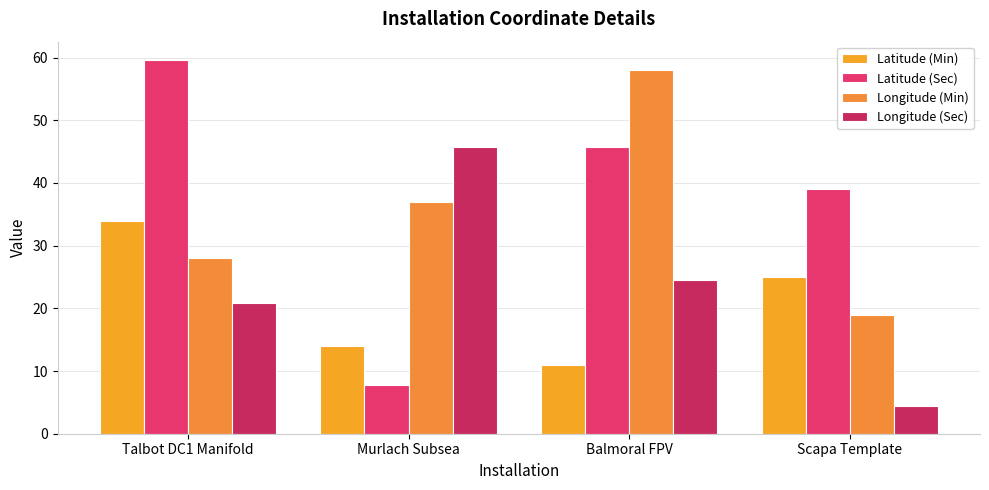

Reading left to right, extract all data points from this chart.

Latitude (Min): Talbot DC1 Manifold=34.0	Murlach Subsea=14.0	Balmoral FPV=11.0	Scapa Template=25.0
Latitude (Sec): Talbot DC1 Manifold=59.5	Murlach Subsea=7.8	Balmoral FPV=45.8	Scapa Template=39.0
Longitude (Min): Talbot DC1 Manifold=28.0	Murlach Subsea=37.0	Balmoral FPV=58.0	Scapa Template=19.0
Longitude (Sec): Talbot DC1 Manifold=20.9	Murlach Subsea=45.7	Balmoral FPV=24.4	Scapa Template=4.5